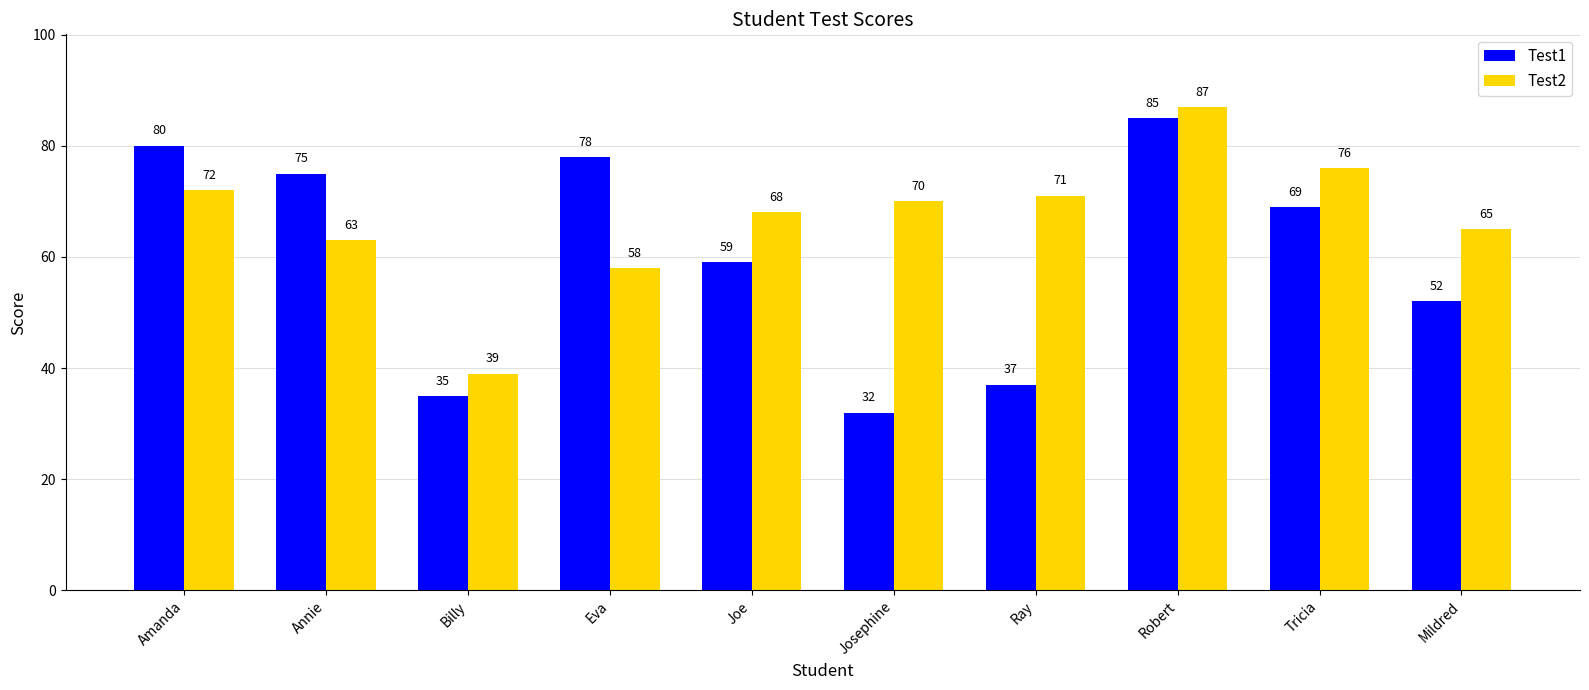

What is the sum of all Test2 values?

669